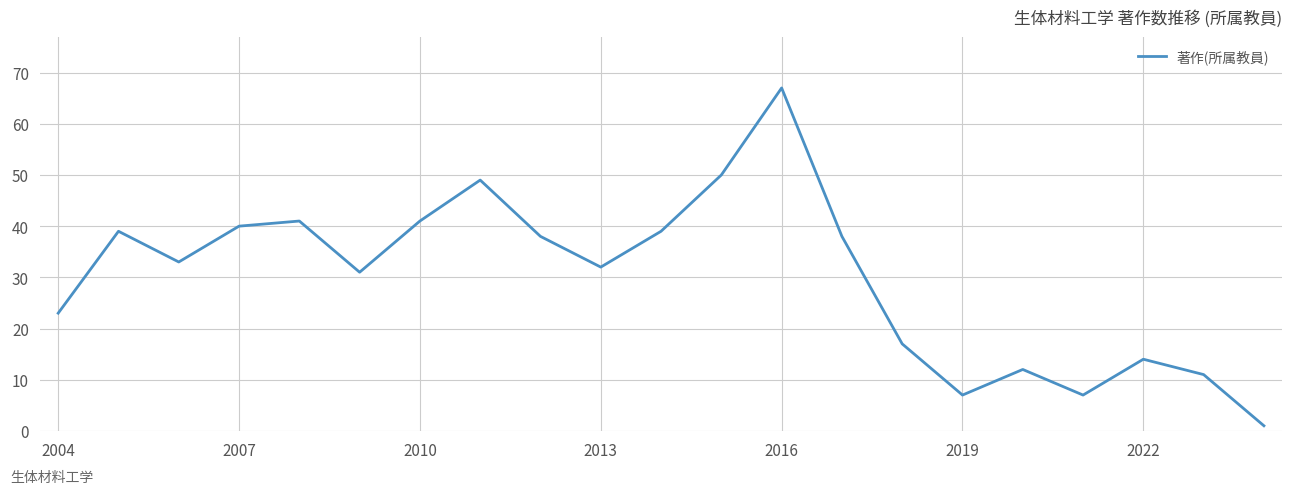

What is the difference between the maximum and minimum values?

66